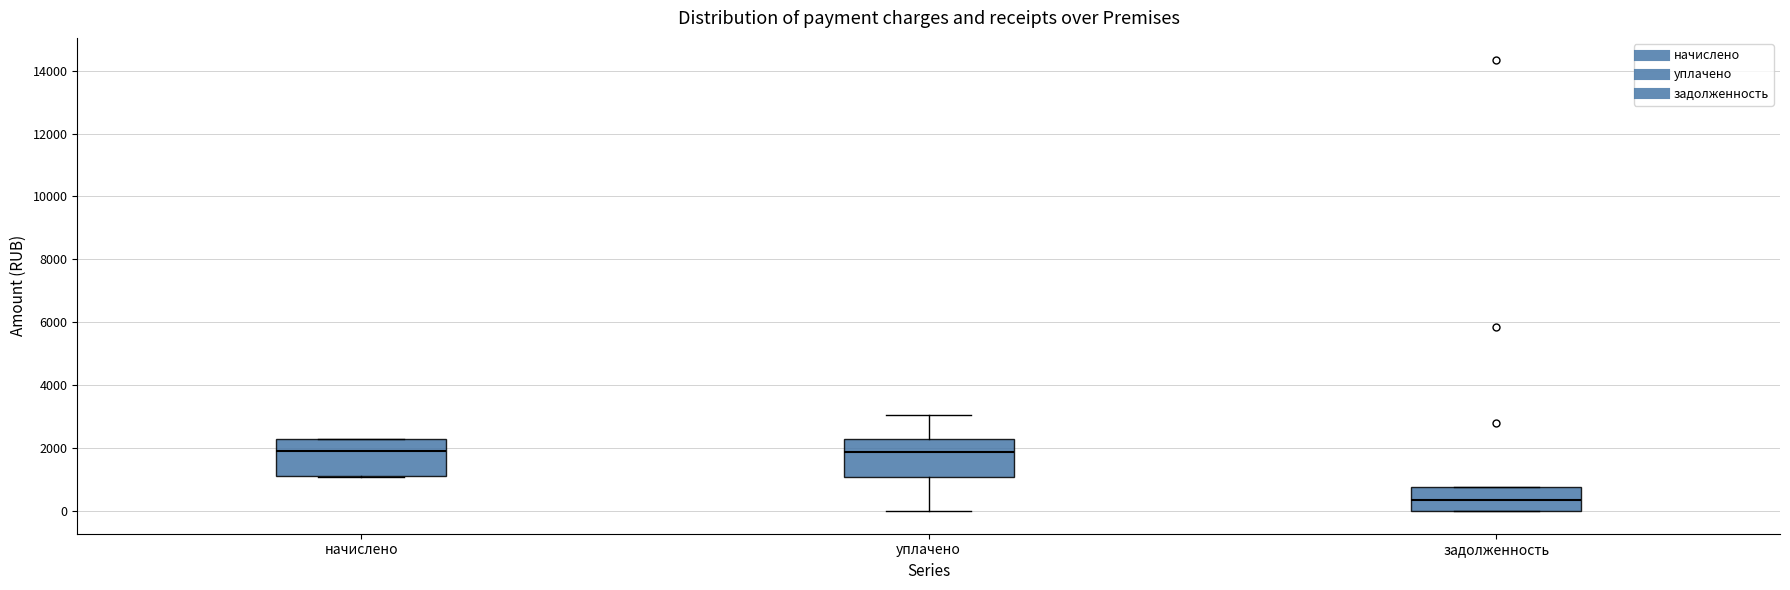

Where is the upper edge of the box for начислено on the y-axis? The values are not printed on the chart, so give them approximately, as read against the axis.

2200